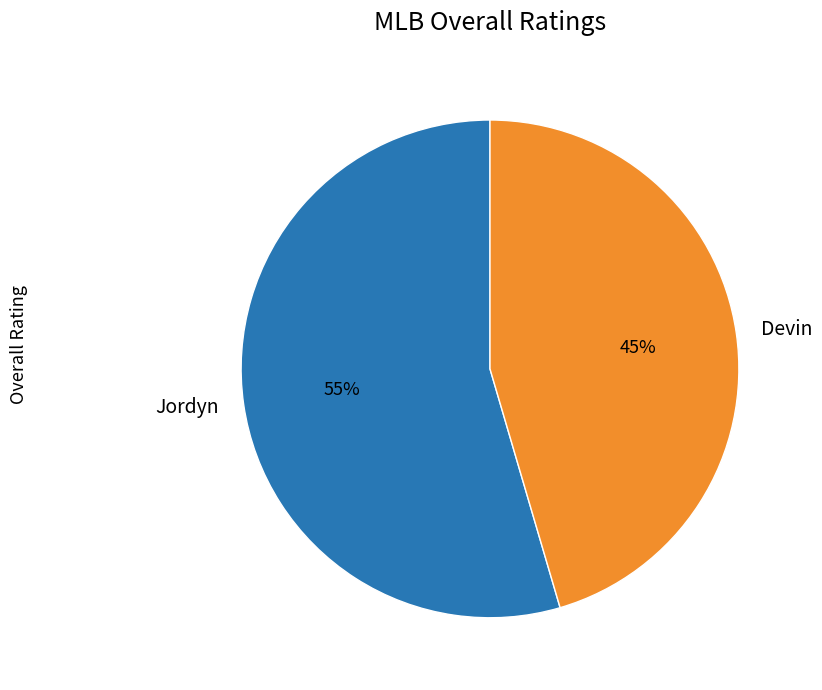

Is there a majority slice in this chart?

Yes